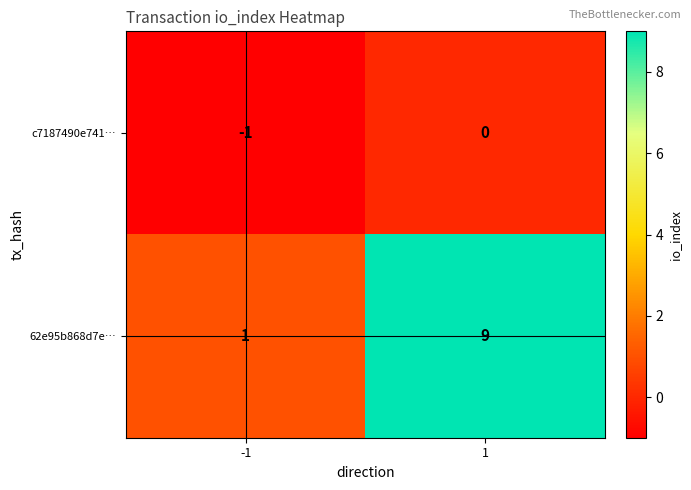

What is the approximate value of 62e95b868d7e… at 1?

9